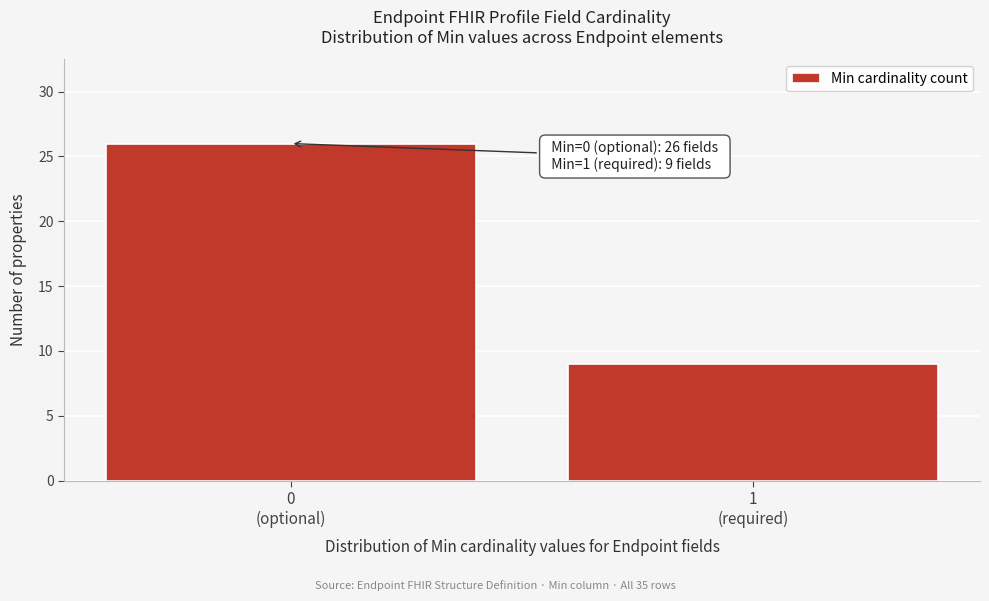

Reading right to left, transcribe all the data shown in this chart.

9	26